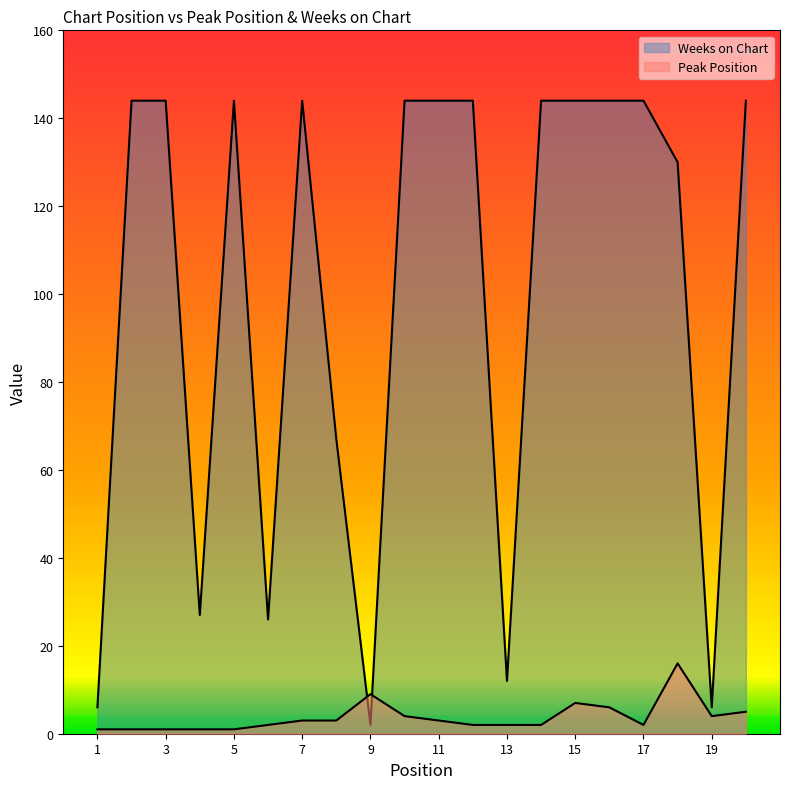

Which has a higher value, 2 or 16?

16